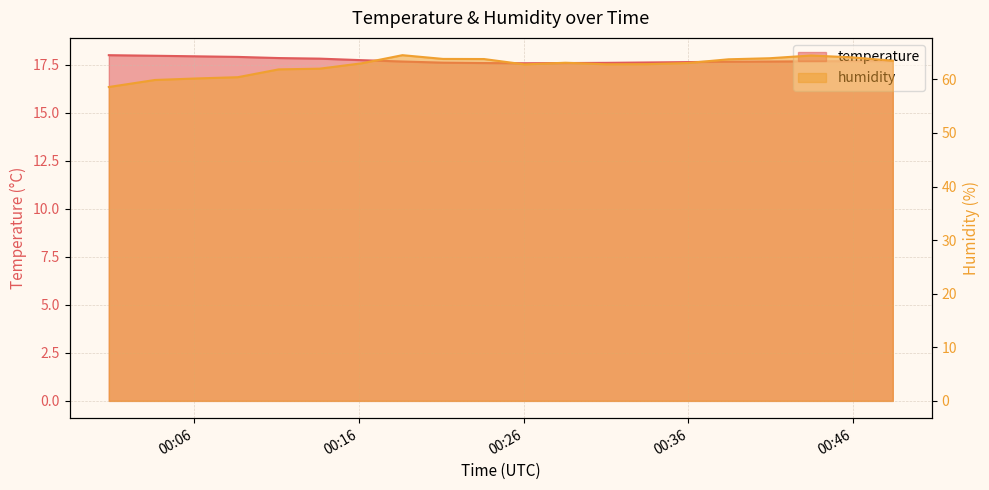

True or false: temperature has more than 2 points higher than both neighbors.

False